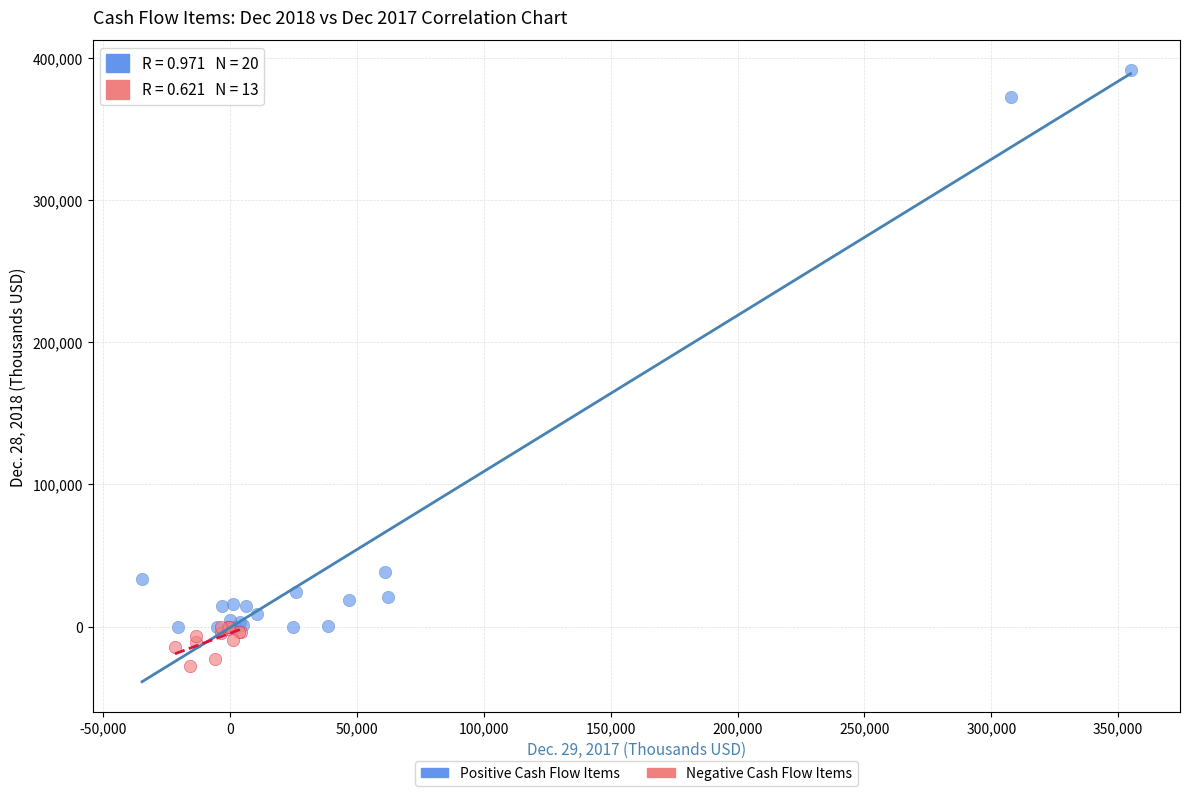

Which series has the widest spread of Y values?

Positive Cash Flow Items